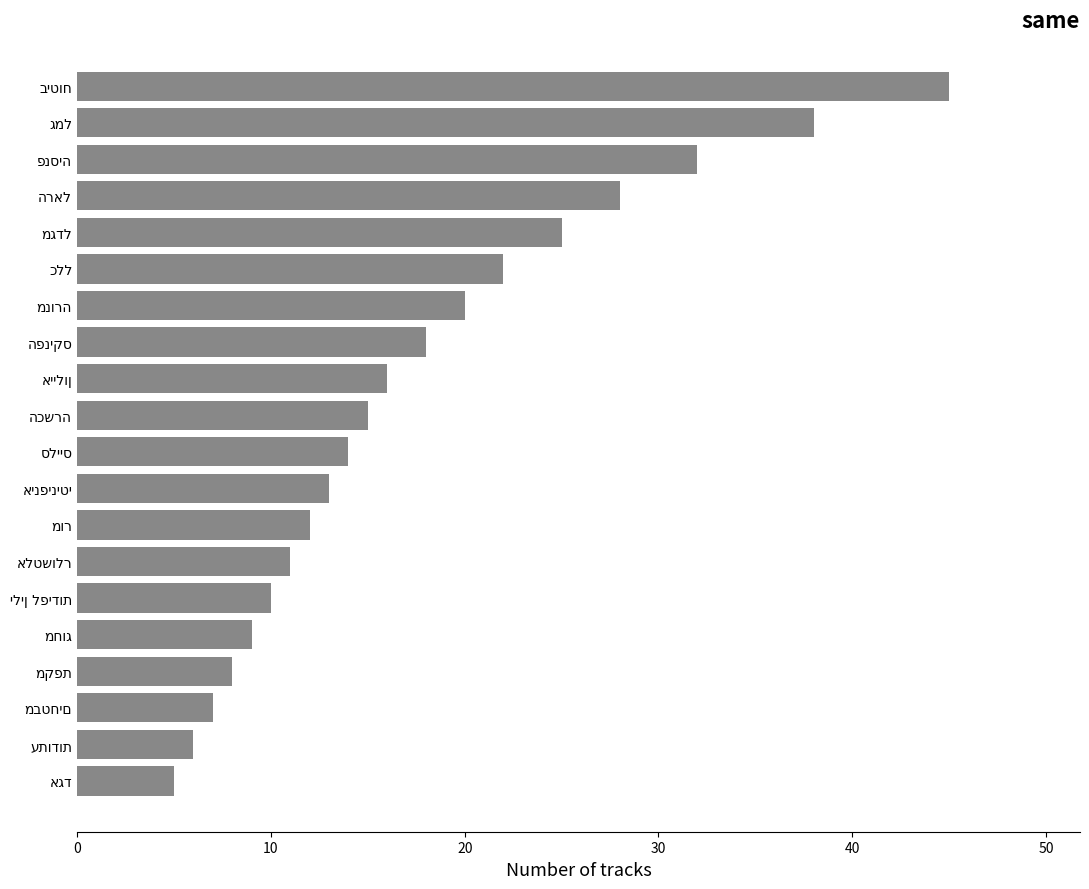

What is the minimum value shown in the chart?

5